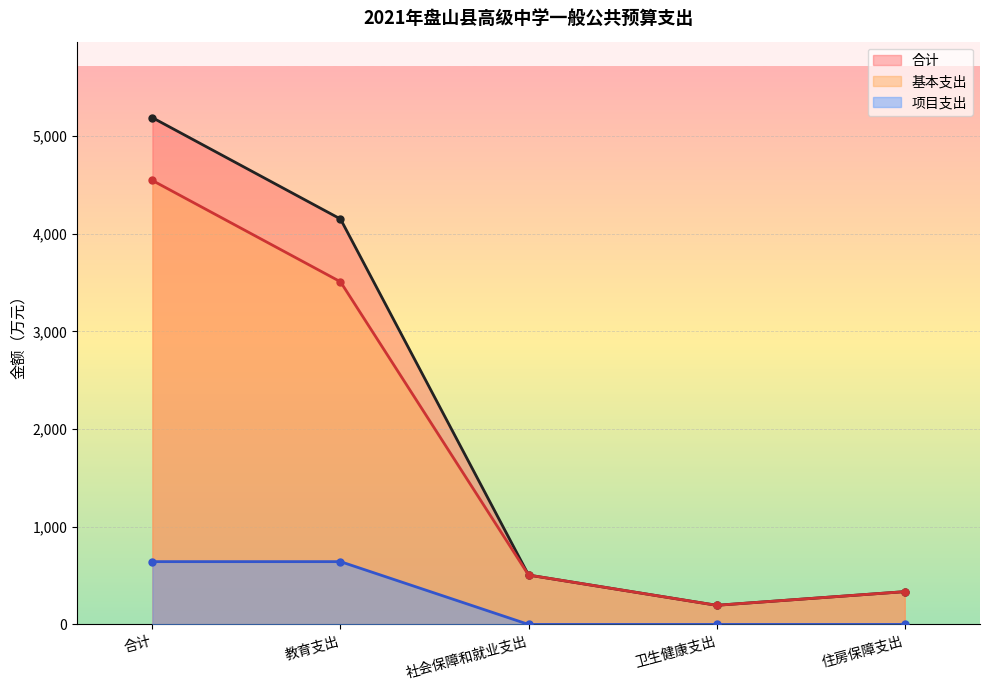

What are all the series names shown in the legend?

合计, 基本支出, 项目支出